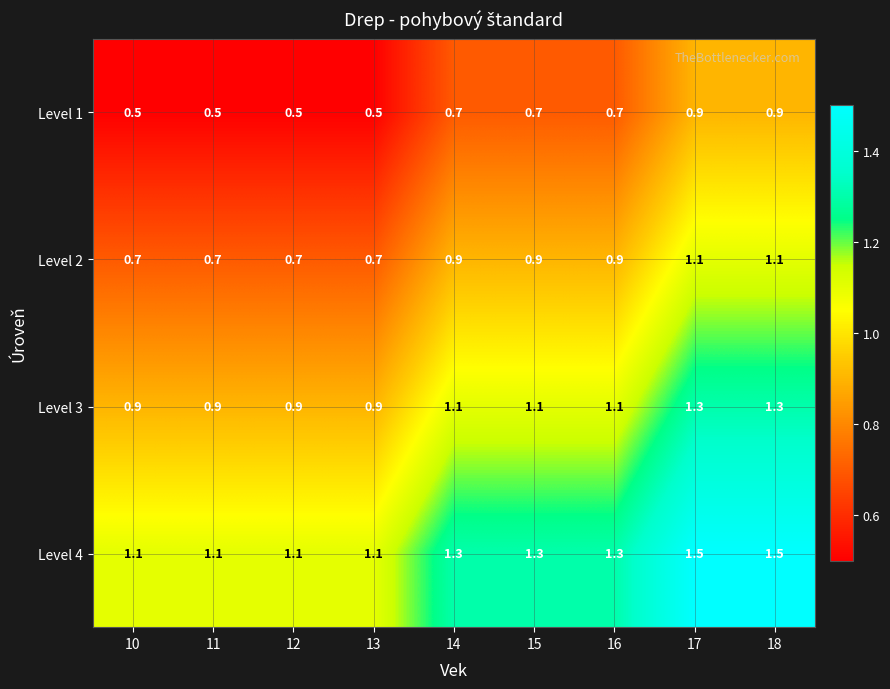

At how many categories does at least one series exceed 1?

9